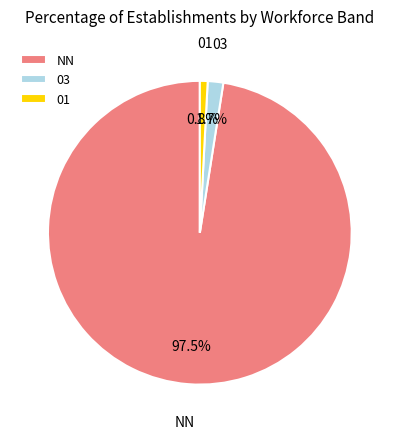

Between NN and 01, which is larger?

NN